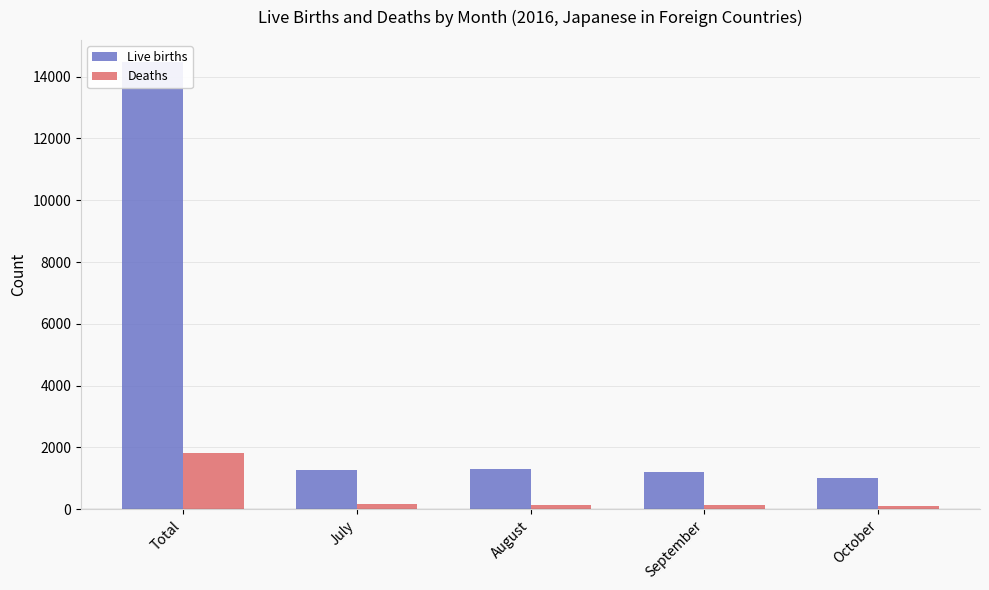

At August, list the series in order from largest to smallest.

Live births, Deaths